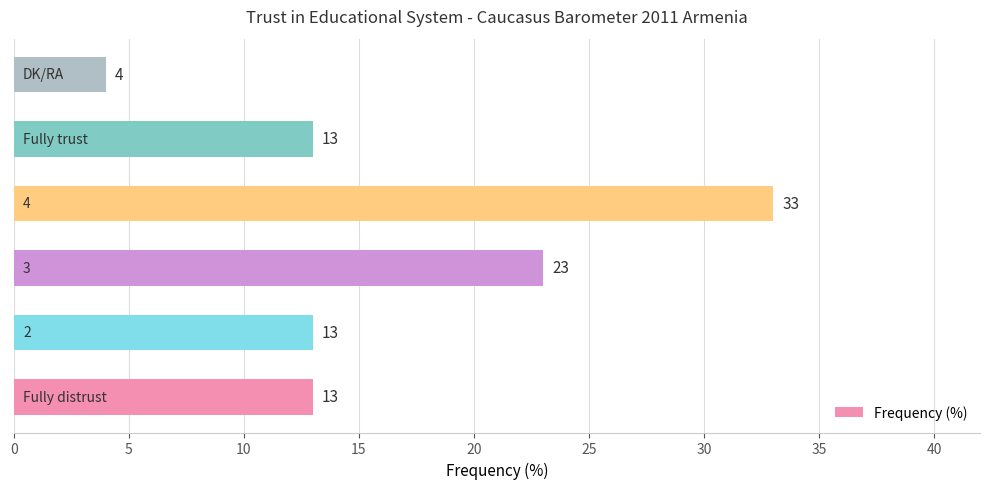

How many values are between 13 and 23?

4